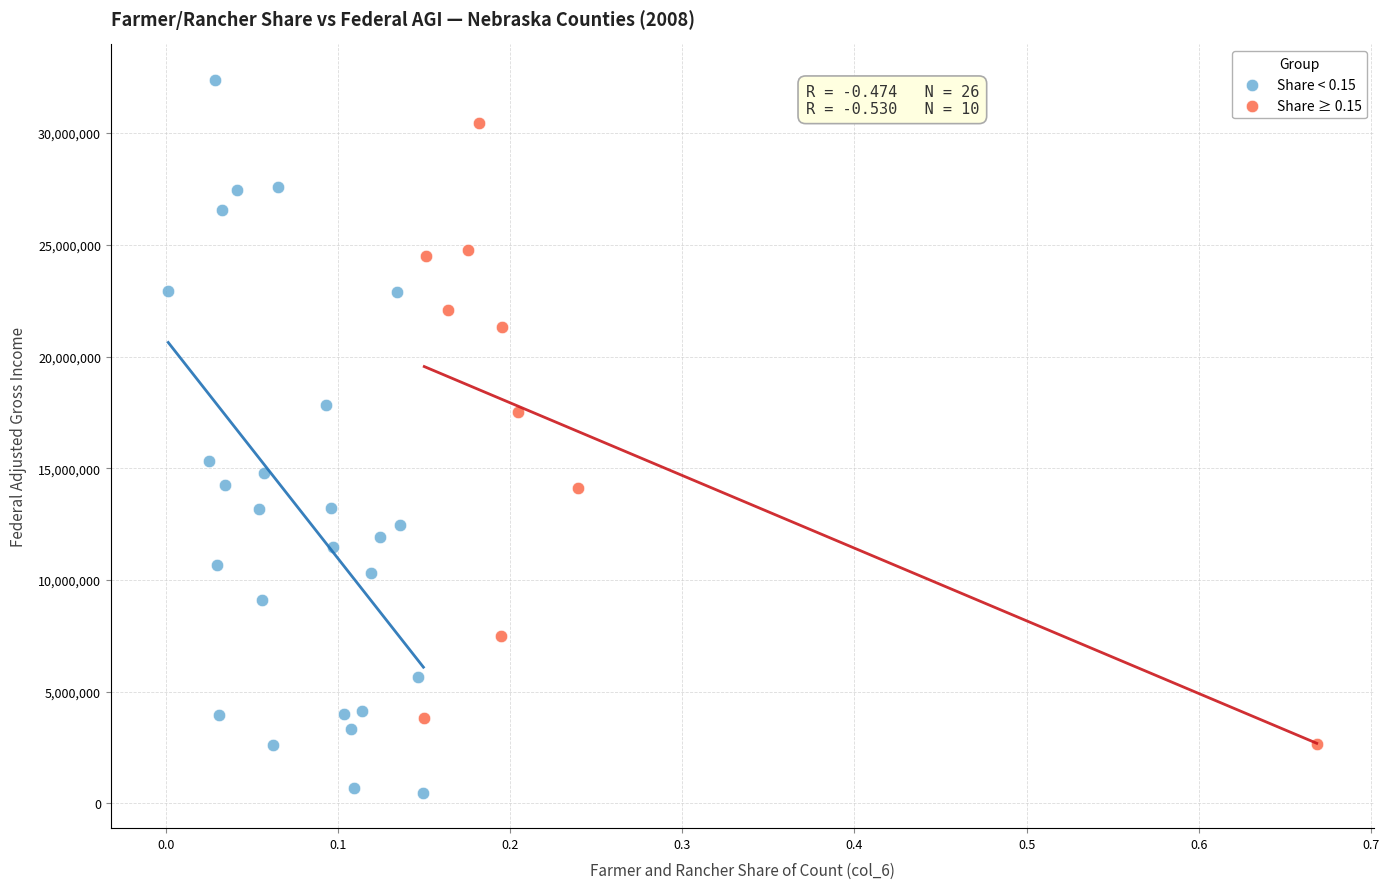

Which series contains the highest Y value?

Share < 0.15